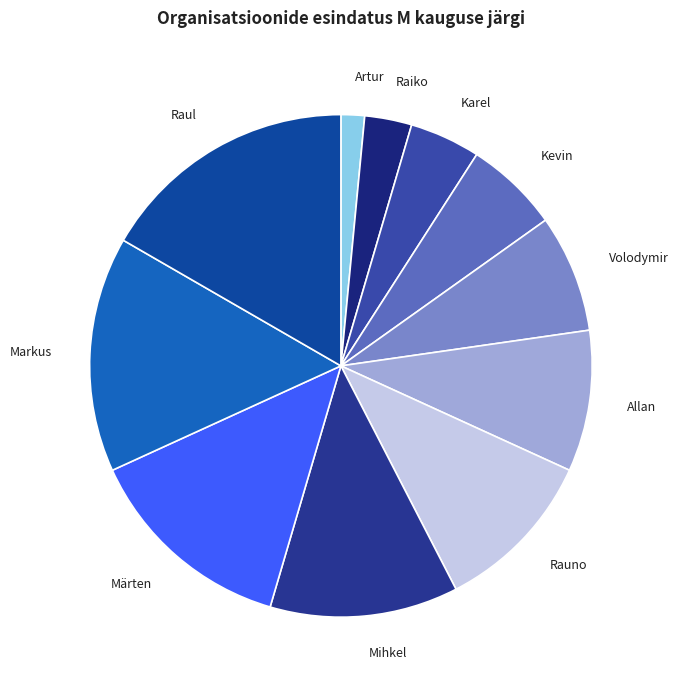

Combined, do Karel and Allan account for over 50%?

No